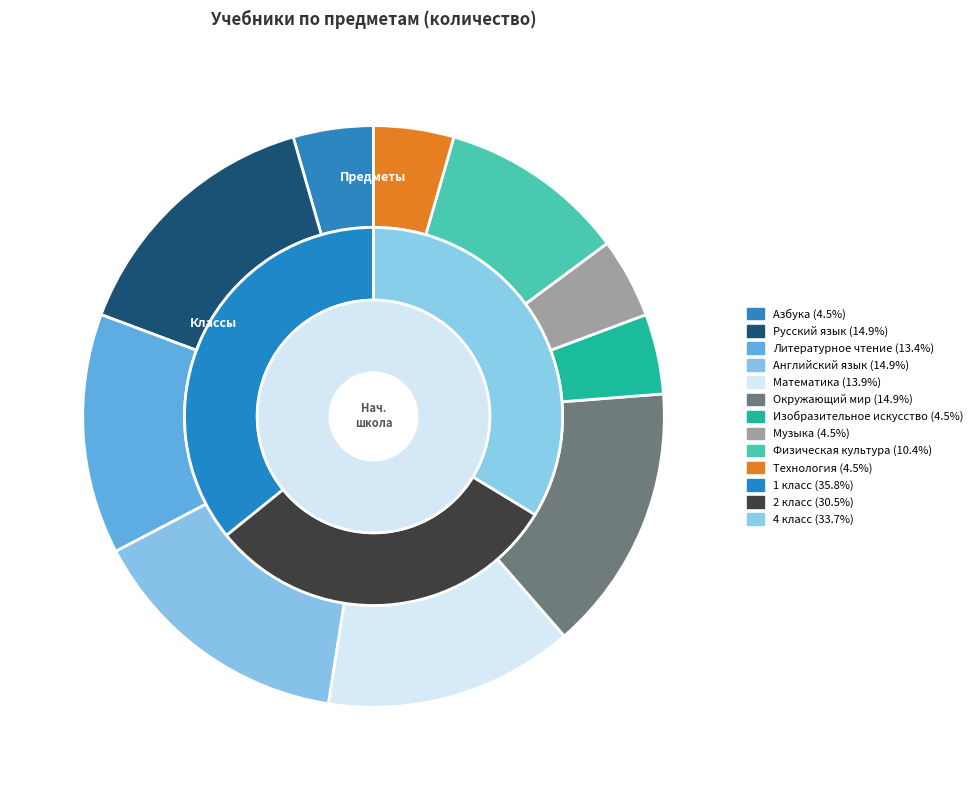

To the nearest percent, what is the combined percentage of Технология and Английский язык?

19%